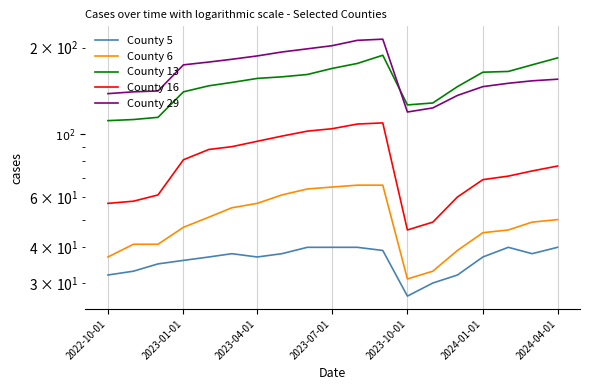

True or false: County 13 and County 5 cross at least once.

False